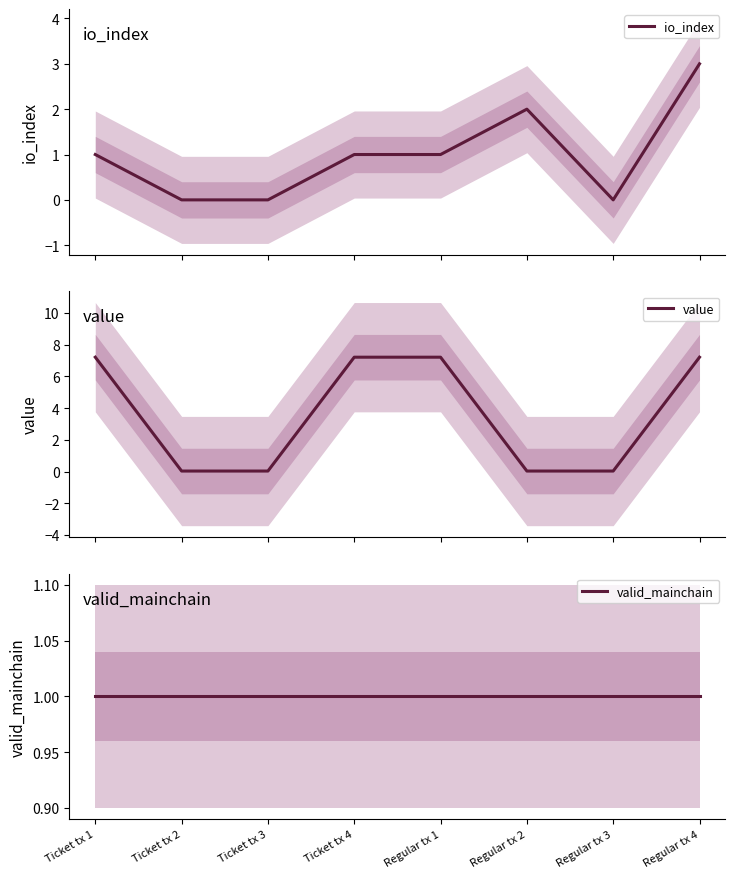

What is the difference between the second highest and minimum values in the io_index series?

2